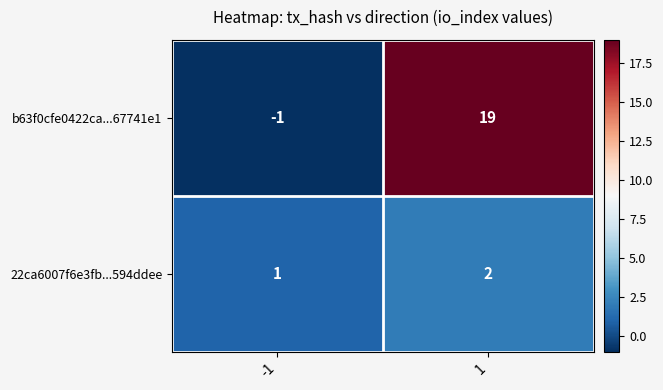

Count the number of data series in this chart.

2